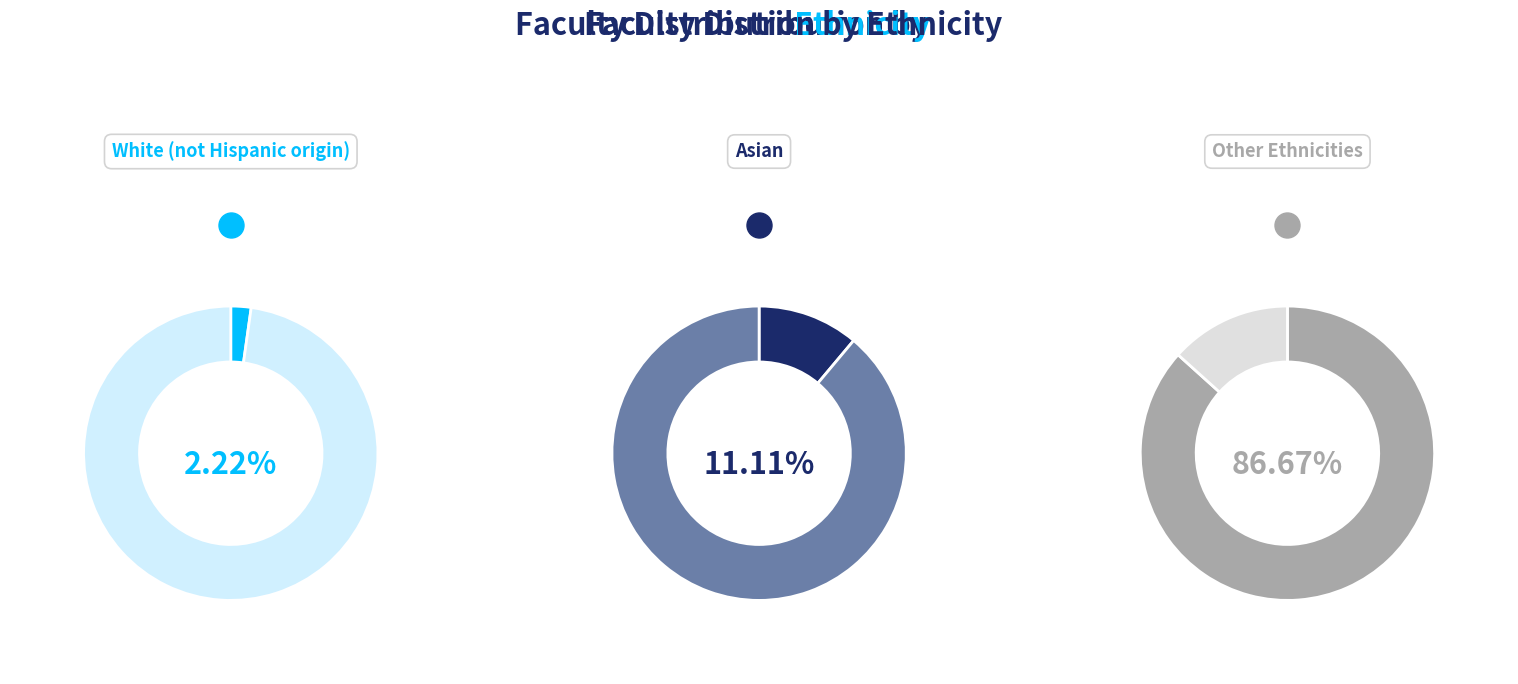

Is White (not Hispanic origin) the majority of the pie?

No